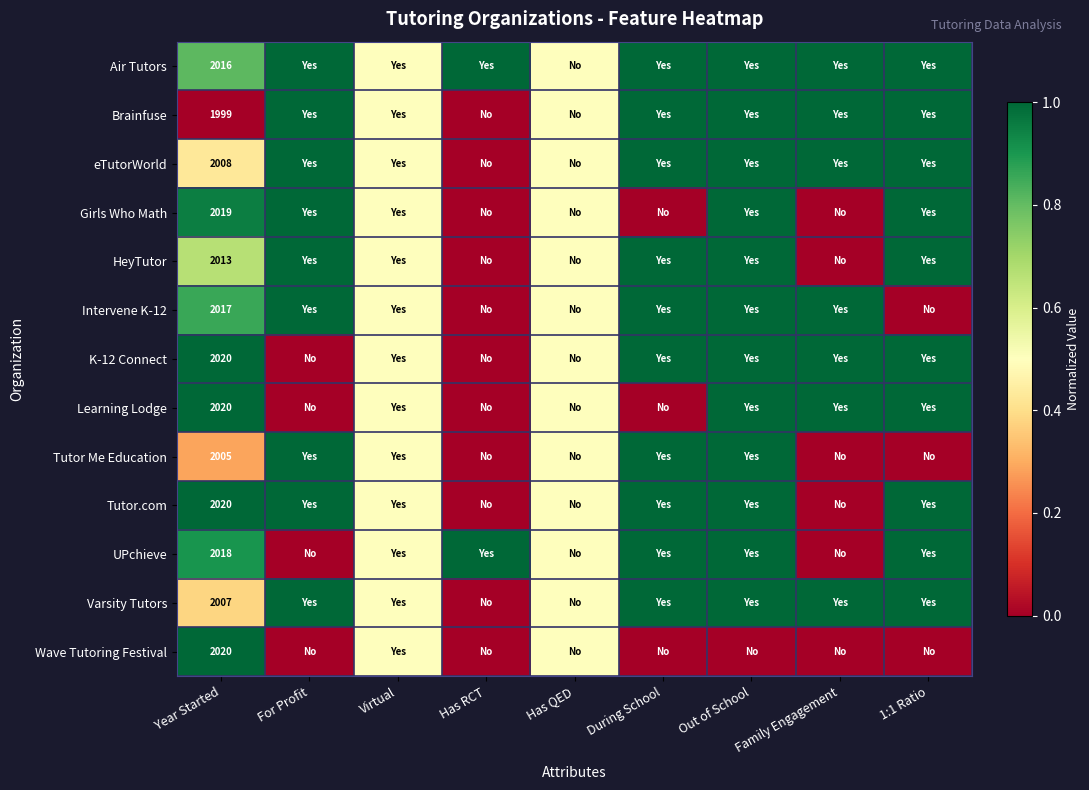

Between For Profit and Year Started, which is larger?

For Profit